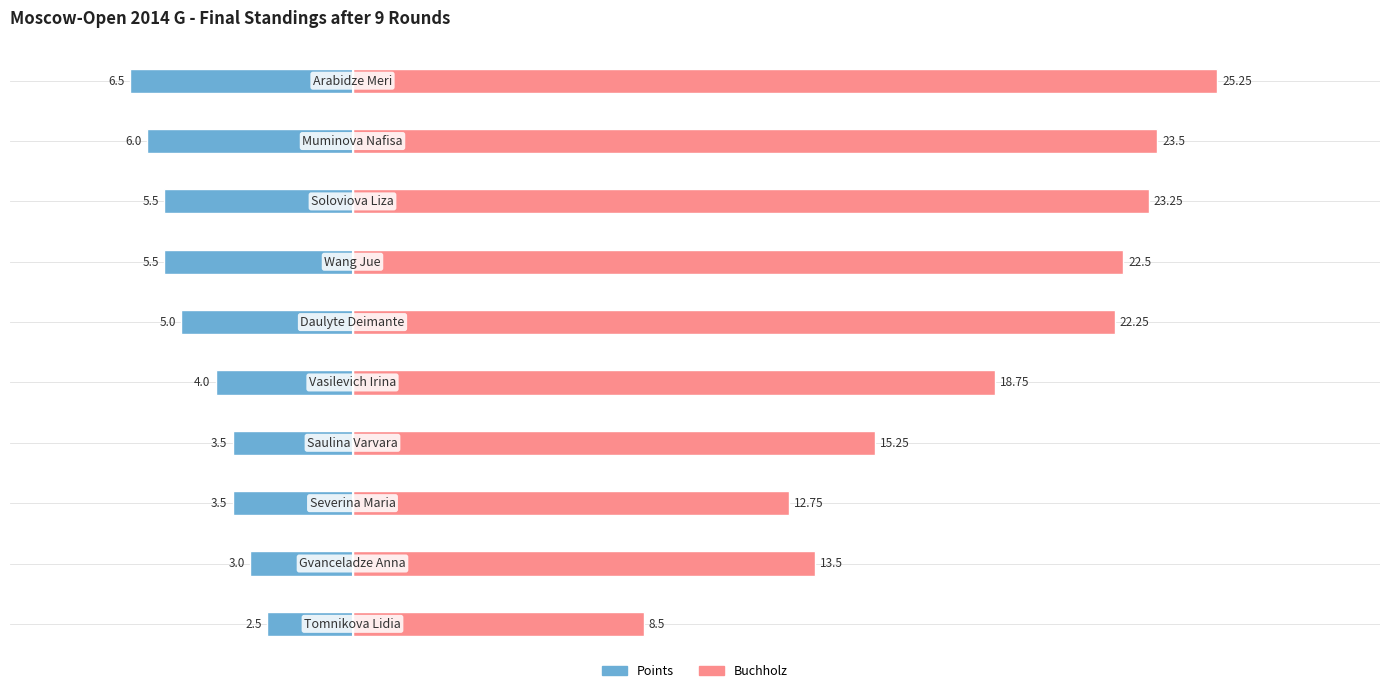

Which series has the largest total across all categories?

Buchholz